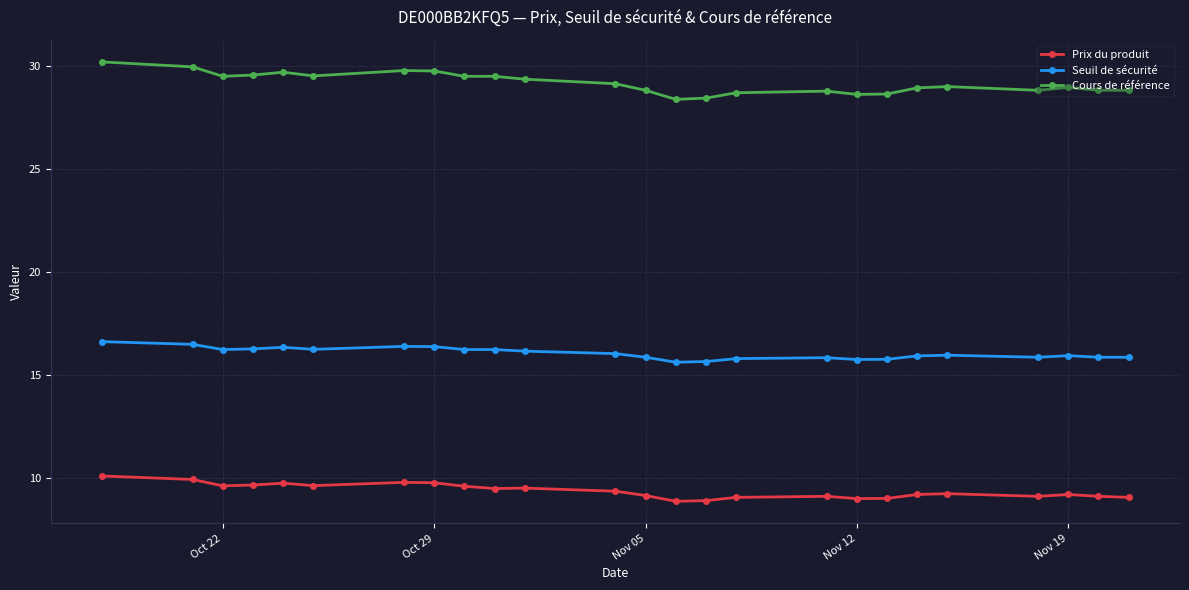

List the series in order of their overall mean, lowest first.

Prix du produit, Seuil de sécurité, Cours de référence